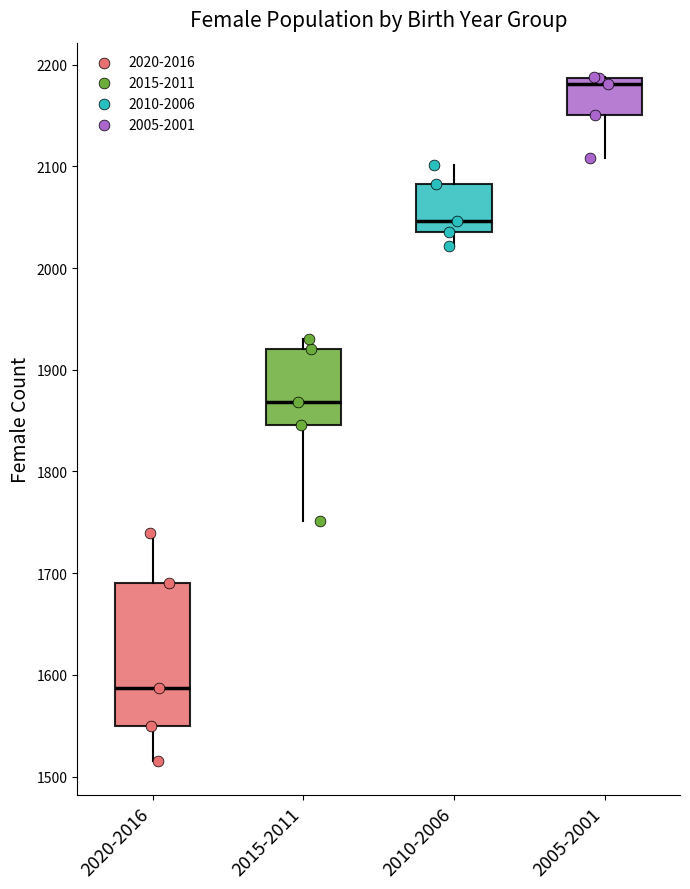

Comparing the boxes themselves (not the whiskers), which one is the tallest?

2020-2016